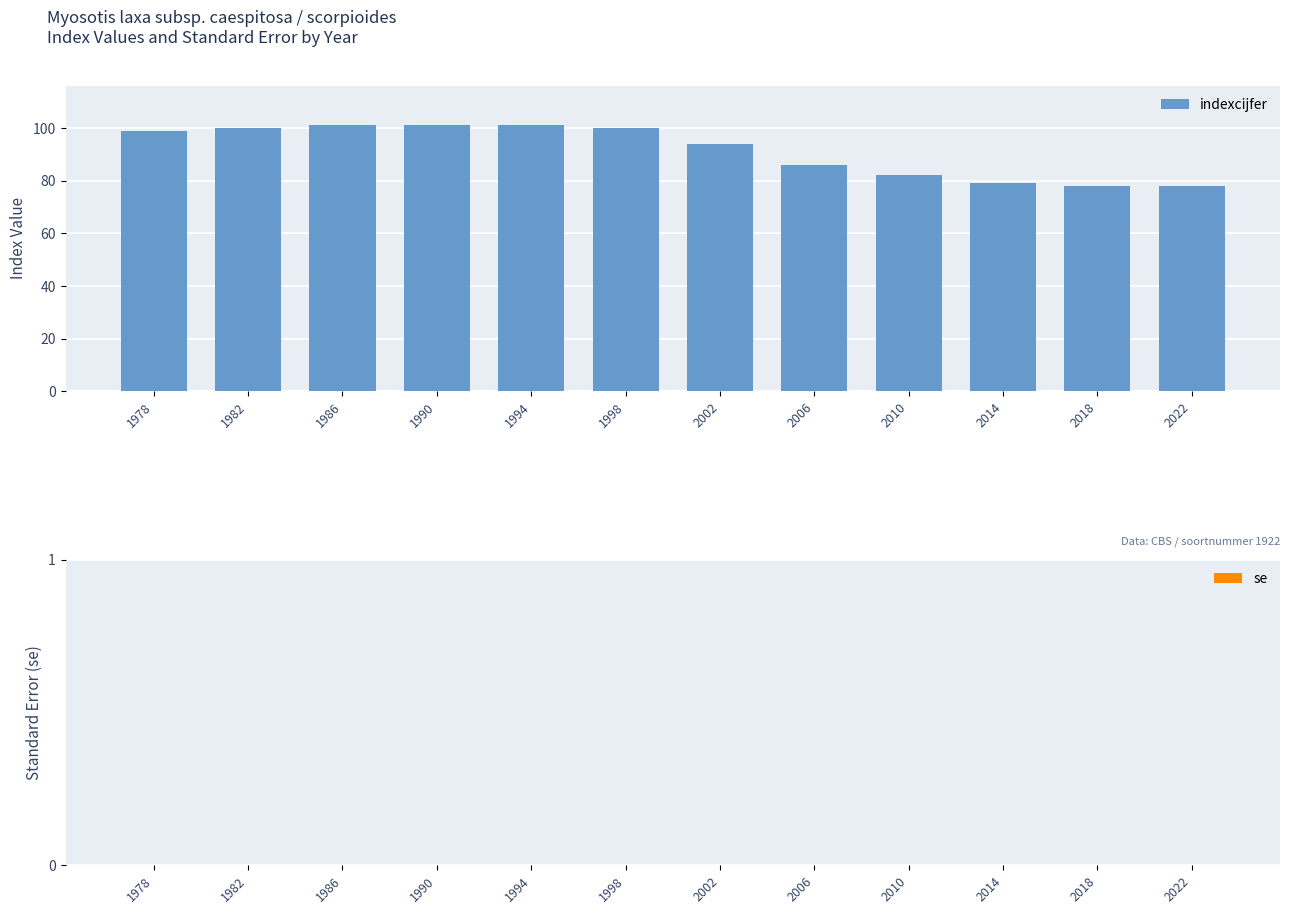

What is the minimum value shown in the chart?

78